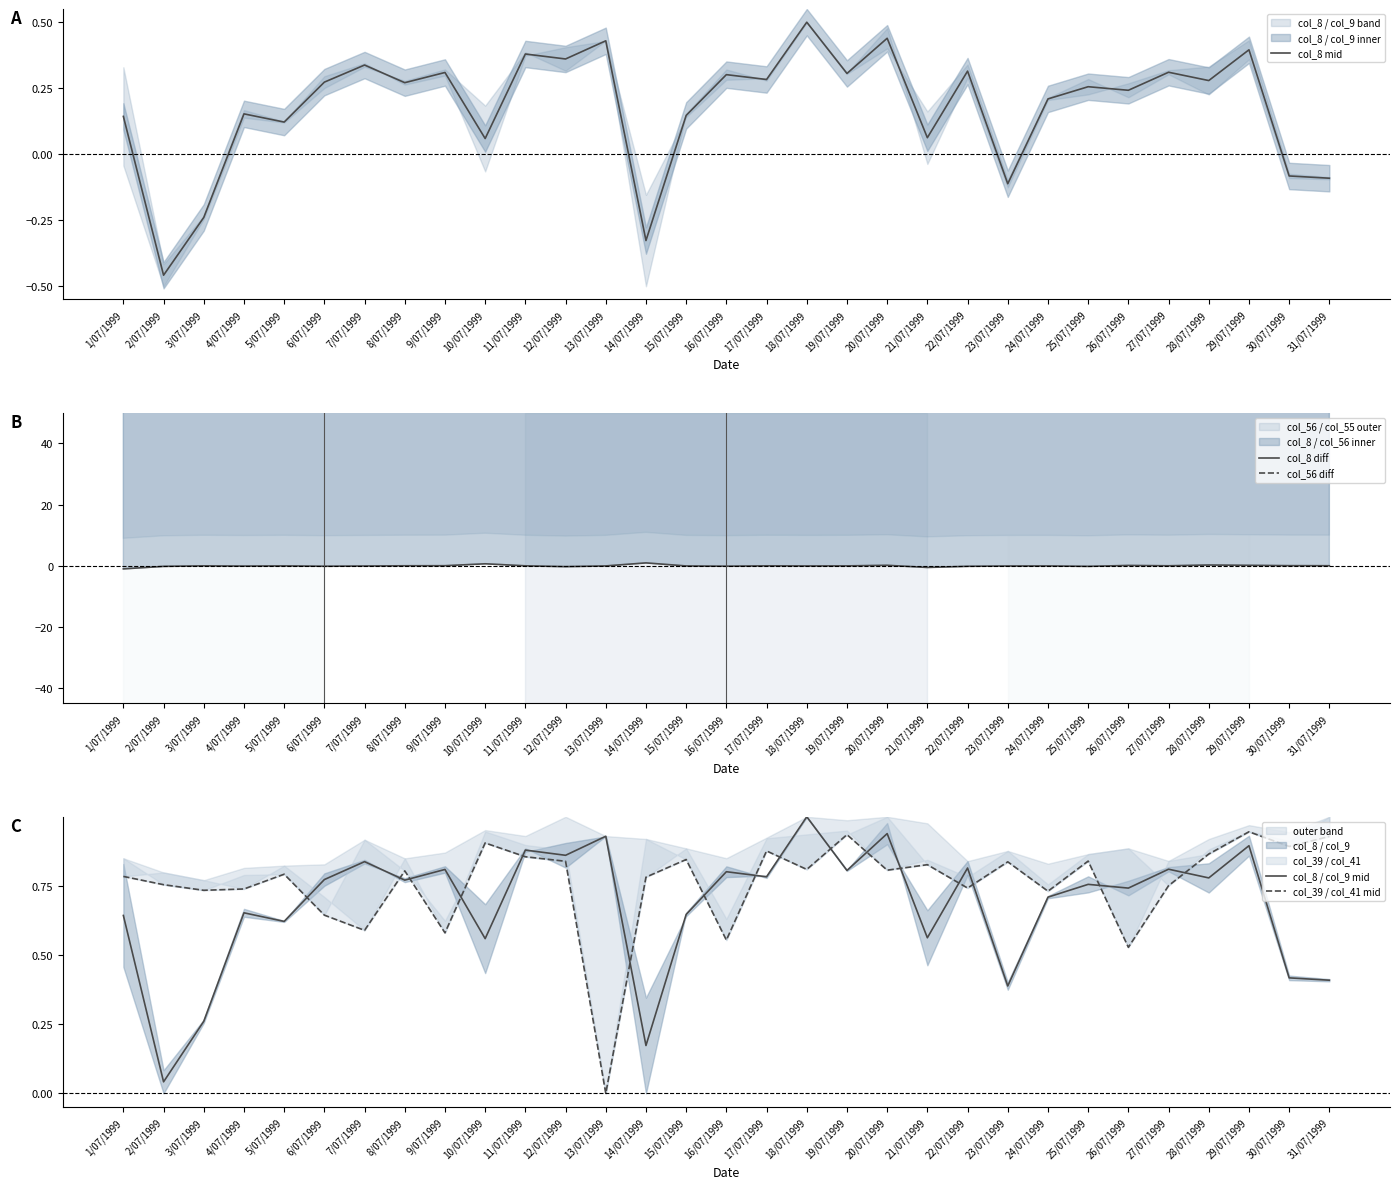

Reading right to left, extract all data points from this chart.

col_8 mid: -0.1	-0.1	0.4	0.3	0.3	0.2	0.3	0.2	-0.1	0.3	0.1	0.4	0.3	0.5	0.3	0.3	0.1	-0.3	0.4	0.4	0.4	0.1	0.3	0.3	0.3	0.3	0.1	0.2	-0.2	-0.5	0.1
col_8 diff: 0.0	0.0	0.1	0.2	-0.0	0.1	-0.2	-0.1	-0.1	-0.2	-0.6	0.1	-0.0	-0.1	-0.0	-0.1	-0.1	0.9	-0.1	-0.3	-0.0	0.6	0.0	-0.0	-0.1	-0.2	-0.0	-0.1	-0.0	-0.2	-1.0
col_56 diff: 961.3	981.4	999.9	967.2	914.4	896.8	932.0	918.7	907.5	869.7	999.6	962.1	998.5	960.4	912.5	928.7	929.8	801.8	458.3	1013.0	980.4	957.3	942.0	919.6	953.2	878.1	836.8	910.7	834.7	844.6	900.3
col_8 / col_9 mid: 0.4	0.4	0.9	0.8	0.8	0.7	0.8	0.7	0.4	0.8	0.6	0.9	0.8	1.0	0.8	0.8	0.6	0.2	0.9	0.9	0.9	0.6	0.8	0.8	0.8	0.8	0.6	0.7	0.3	0.0	0.6
col_39 / col_41 mid: 0.9	0.9	0.9	0.9	0.8	0.5	0.8	0.7	0.8	0.7	0.8	0.8	0.9	0.8	0.9	0.6	0.8	0.8	0.0	0.8	0.9	0.9	0.6	0.8	0.6	0.6	0.8	0.7	0.7	0.8	0.8